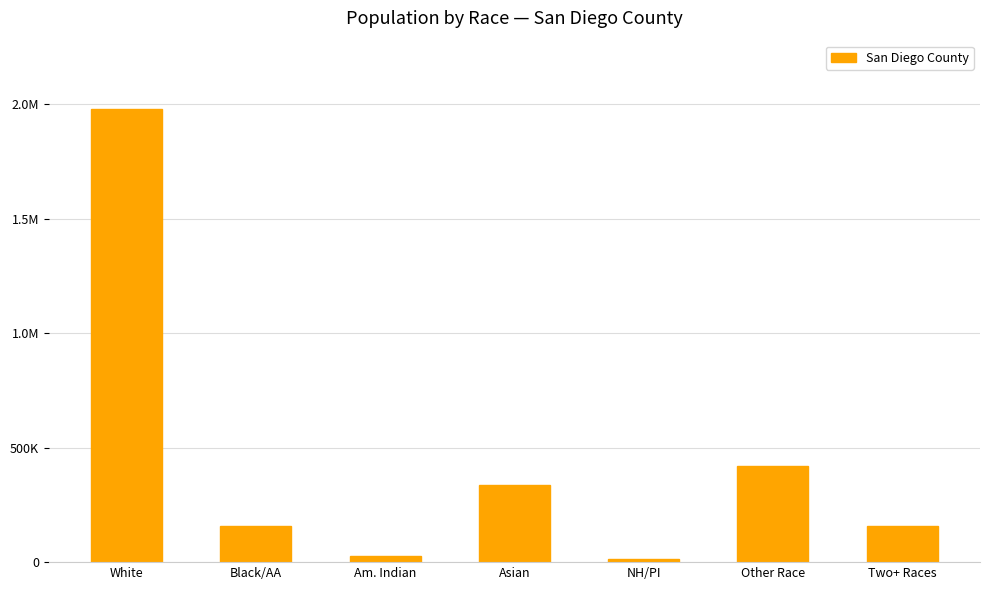

Approximately how many times larger is the value at Other Race compared to Asian?

1.2